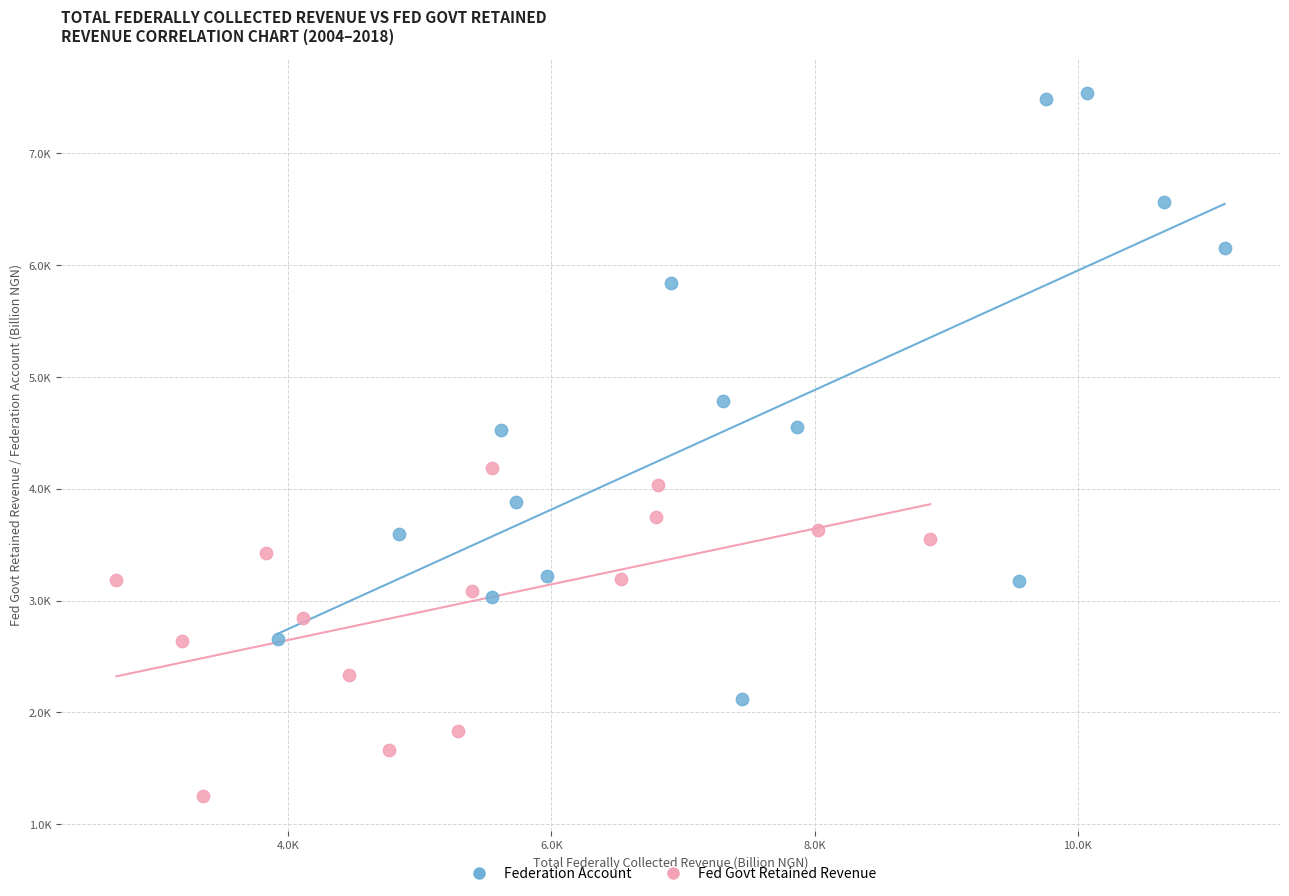

Which series contains the lowest Y value?

Fed Govt Retained Revenue